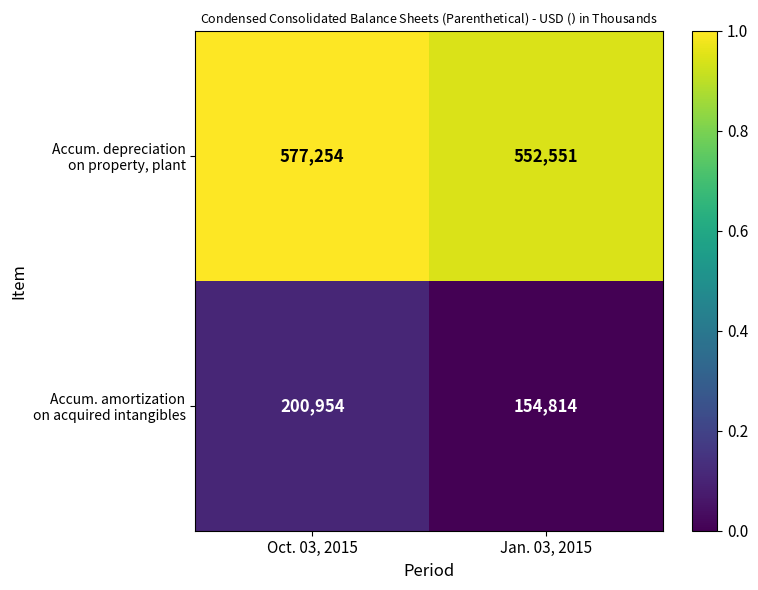

What is the total value across all series at Jan. 03, 2015?

707365